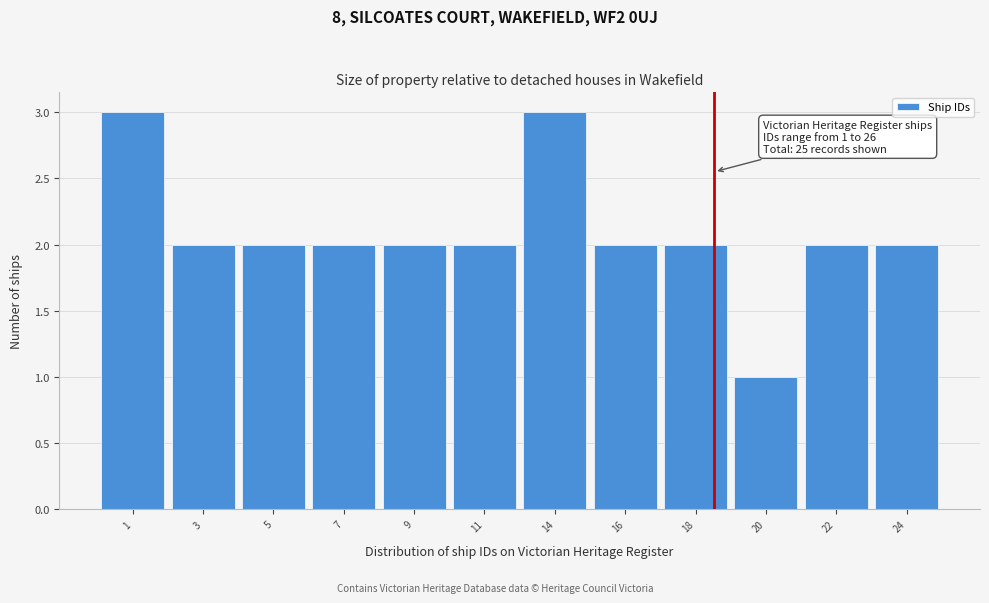

Reading right to left, what are all the values shown in this chart?

2	2	1	2	2	3	2	2	2	2	2	3